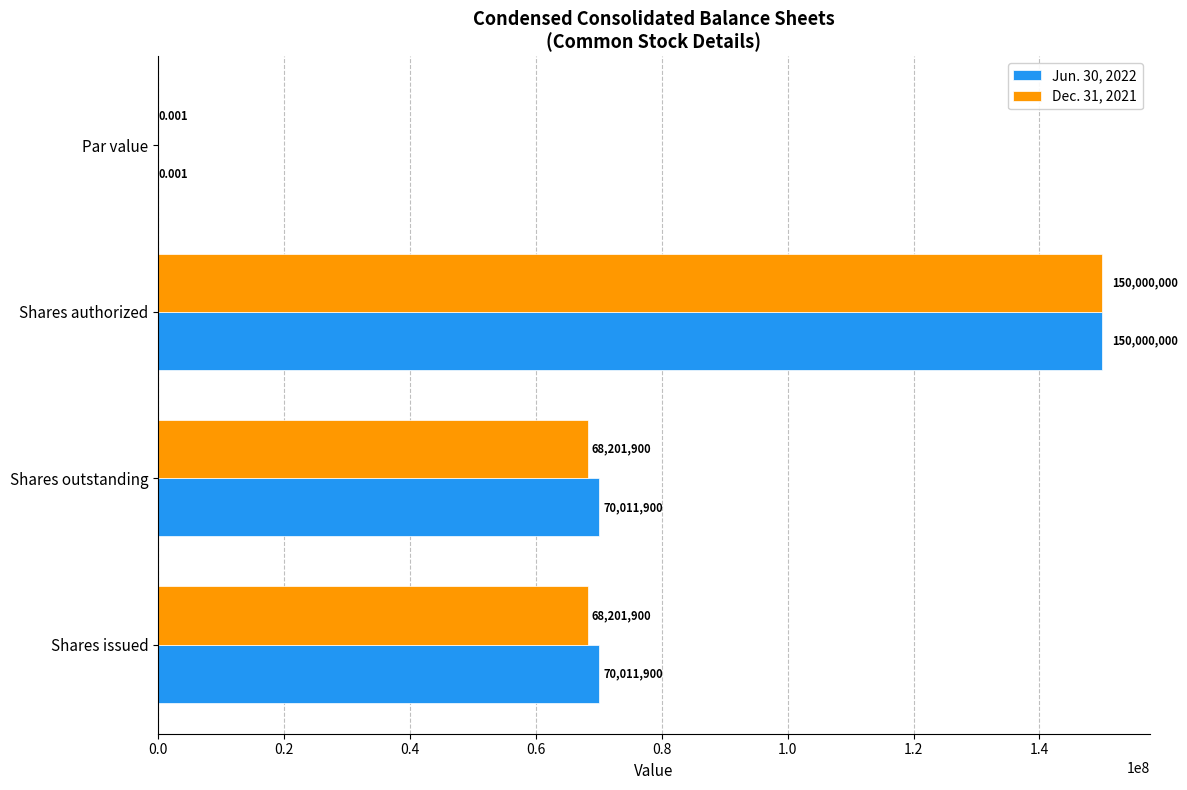

Which category has the highest value in the Dec. 31, 2021 series?

Shares authorized